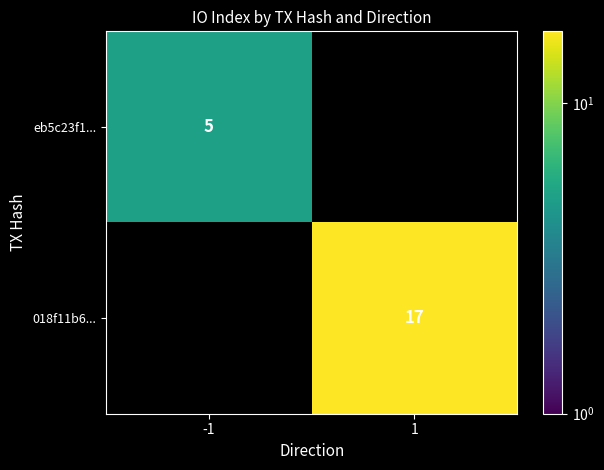

The eb5c23f1... series shows 7 at -1. True or false?

False